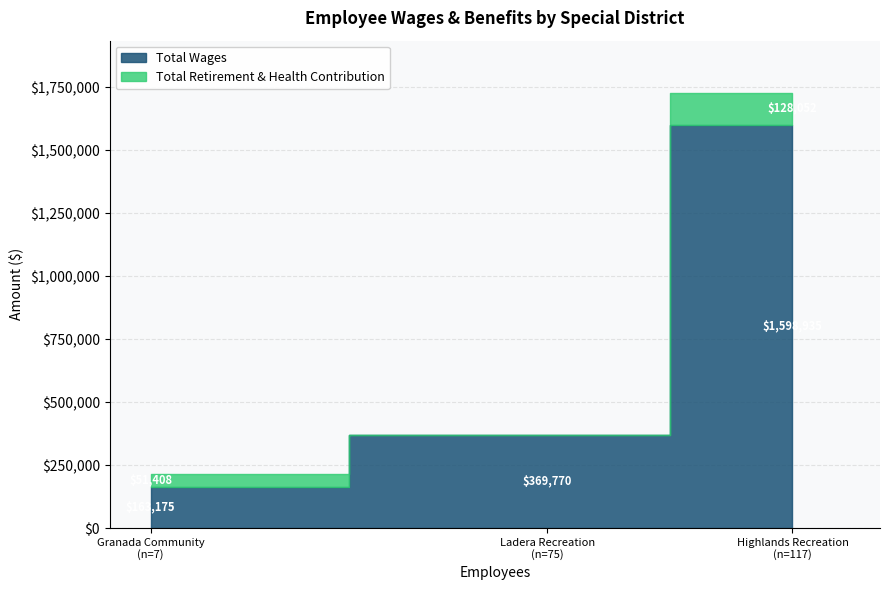

Is the value of Total Wages at Highlands Recreation greater than the value of Total Retirement & Health Contribution at Ladera Recreation?

Yes